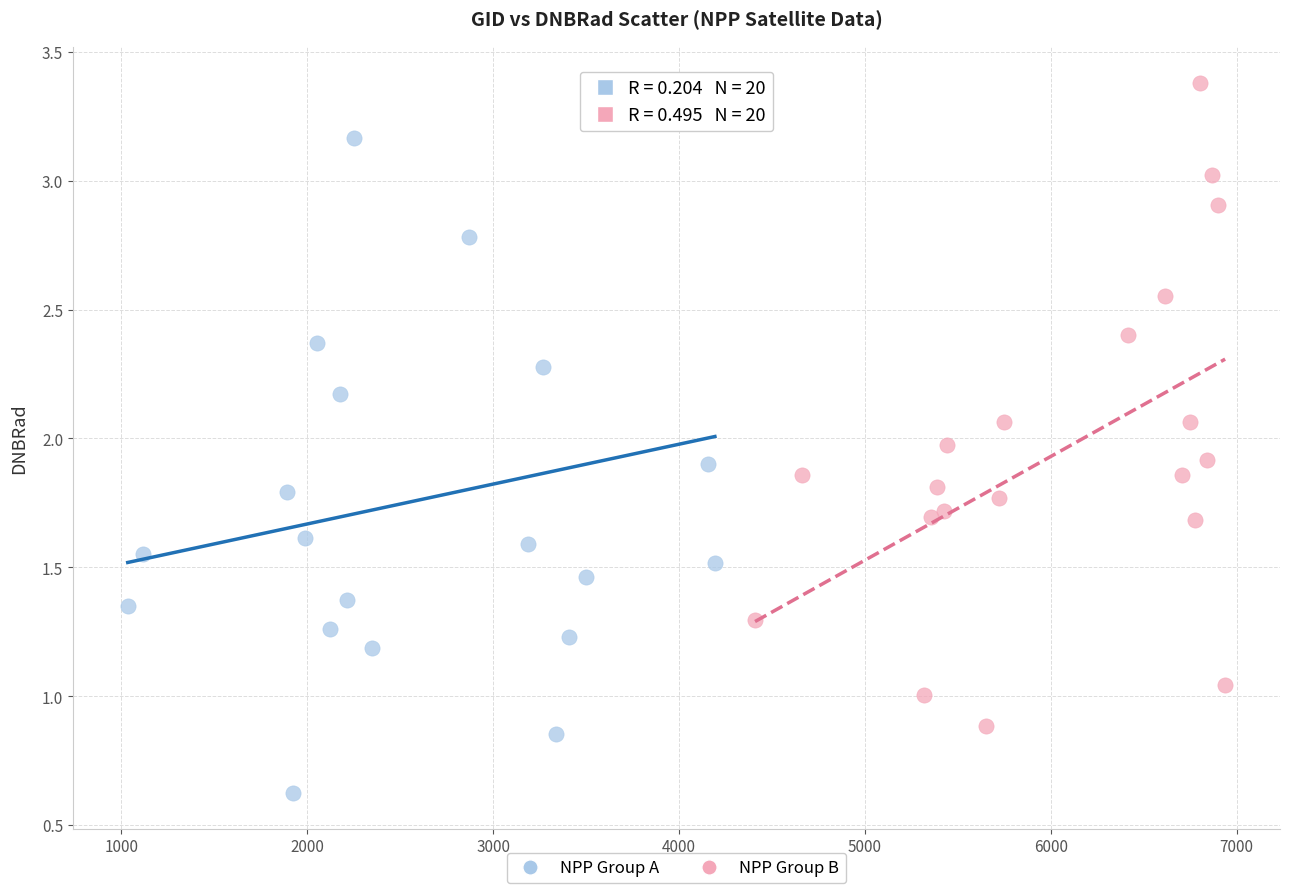

Which series has the widest spread of Y values?

NPP Group A